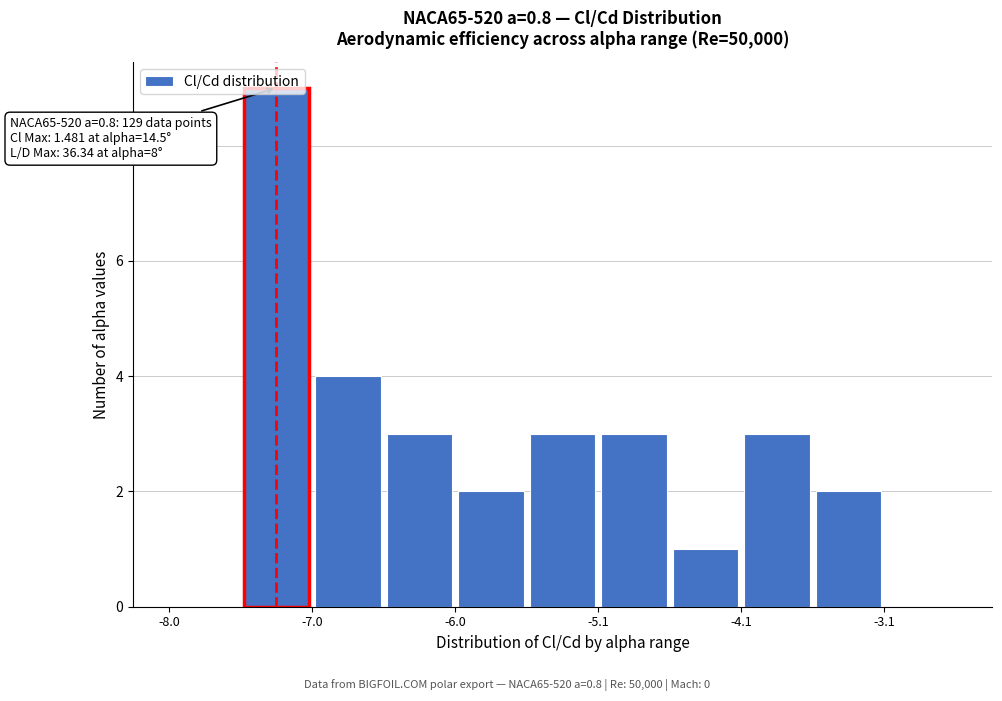

Over which range of the x-axis is the bar tallest?

-7.5 to -7.0